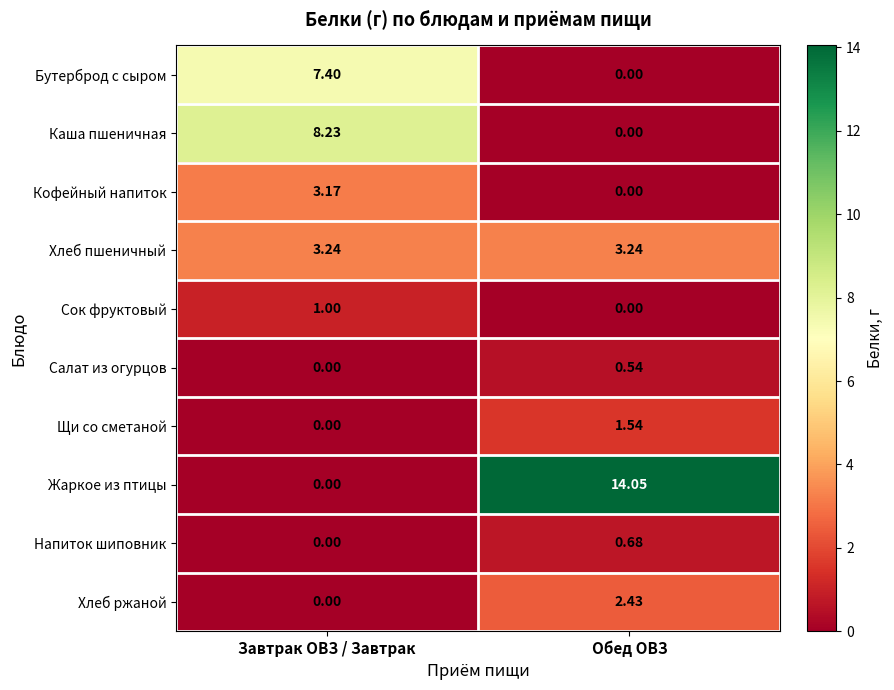

What is the greatest value displayed?

14.1